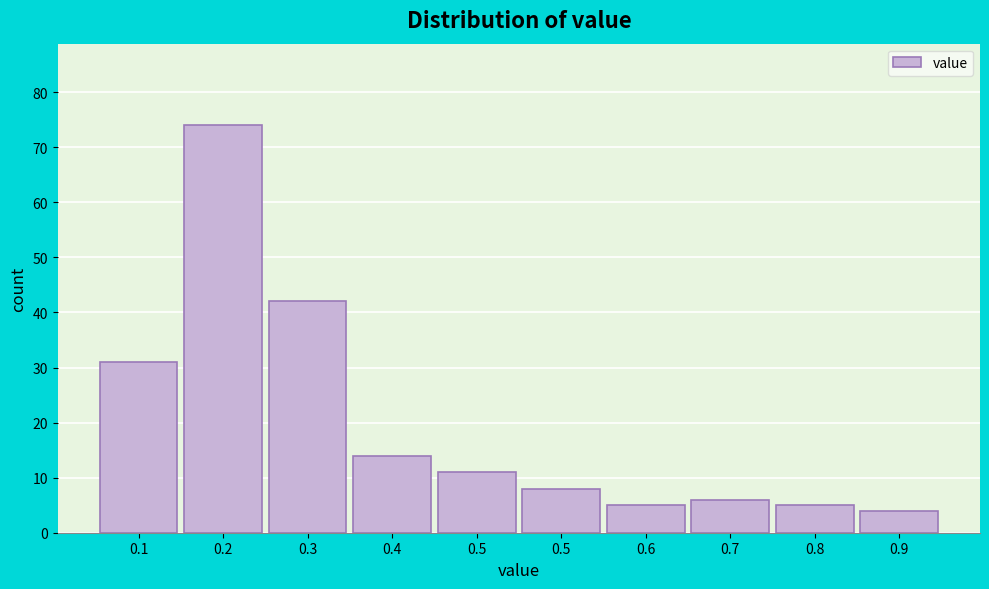

How many series are shown in this chart?

1